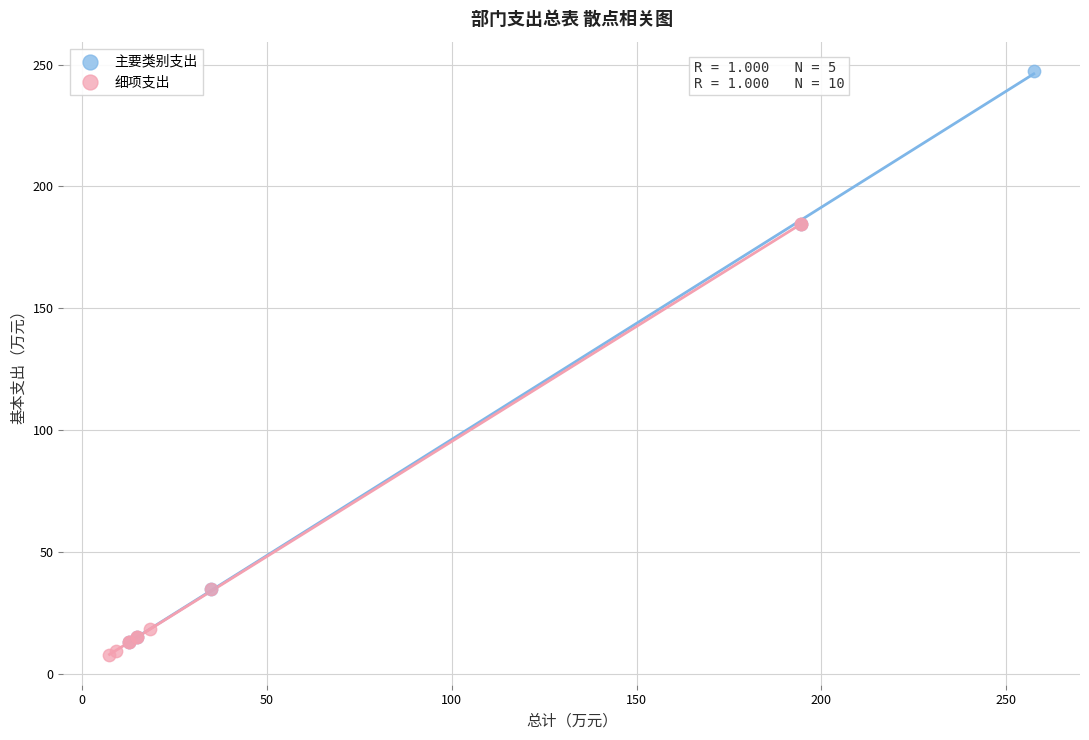

What are all the series names shown in the legend?

主要类别支出, 细项支出